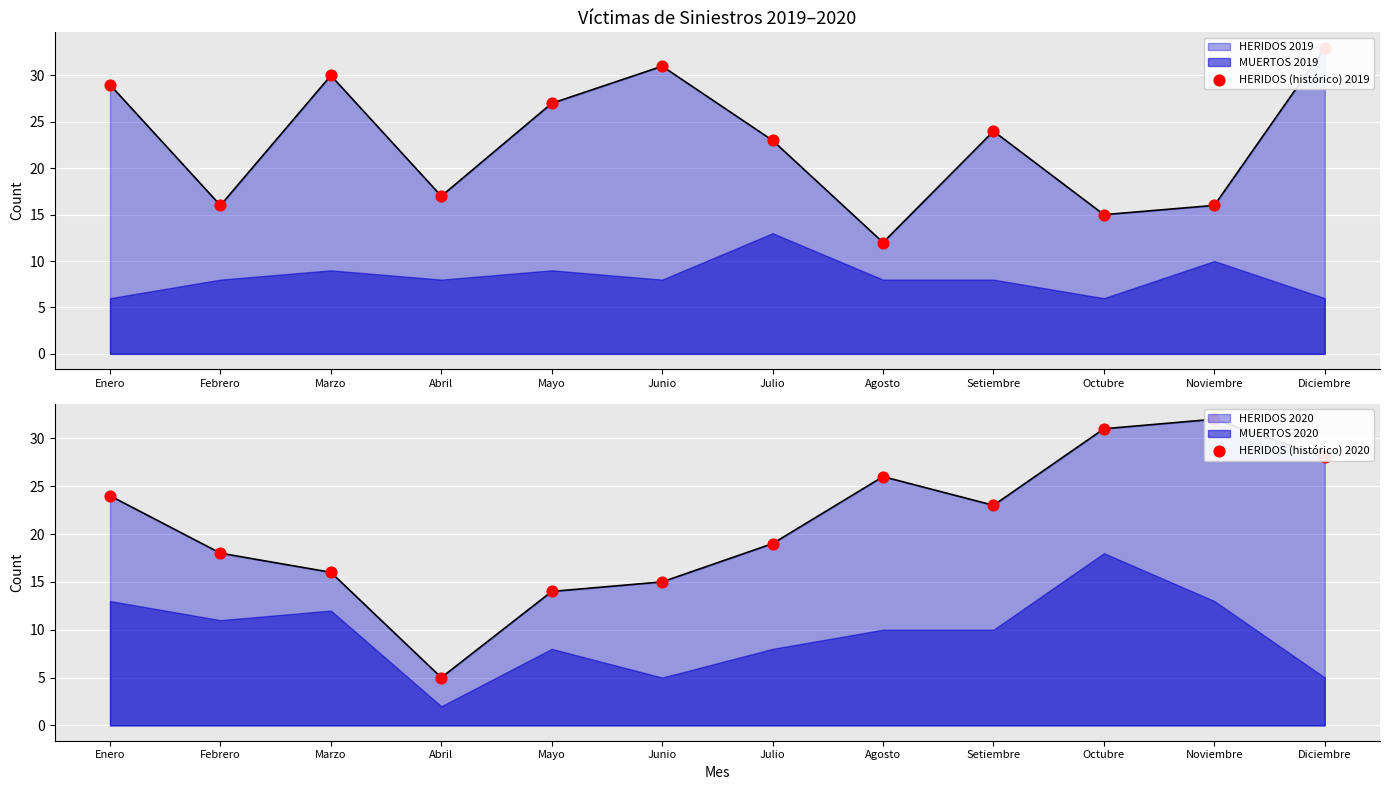

At which category is the sum across all series the highest?

Diciembre